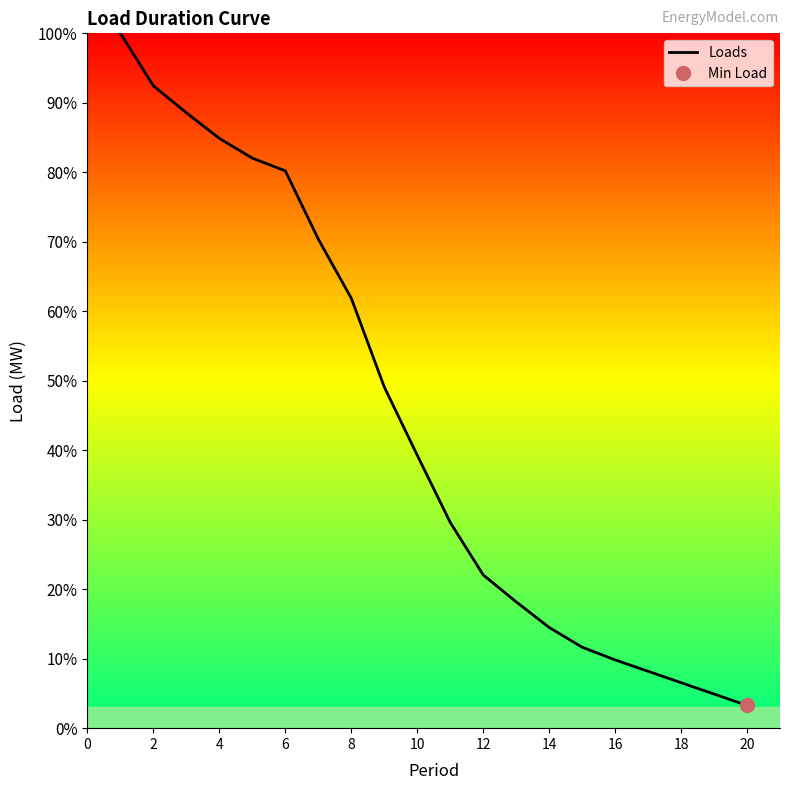

What is the greatest value displayed?

100.0